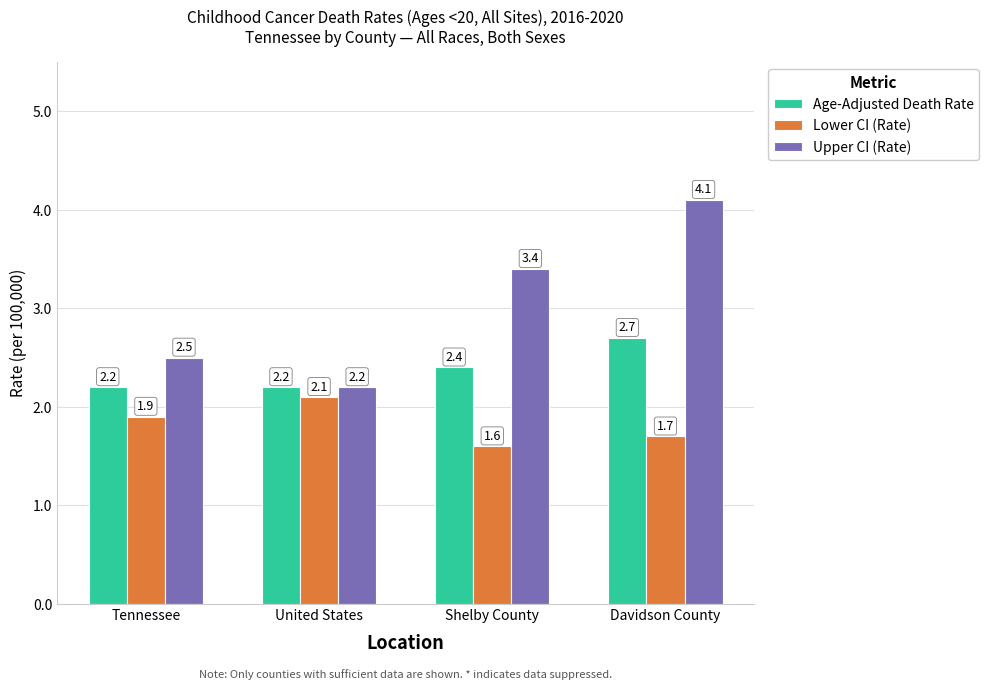

Reading right to left, extract all data points from this chart.

Age-Adjusted Death Rate: Davidson County=2.7	Shelby County=2.4	United States=2.2	Tennessee=2.2
Lower CI (Rate): Davidson County=1.7	Shelby County=1.6	United States=2.1	Tennessee=1.9
Upper CI (Rate): Davidson County=4.1	Shelby County=3.4	United States=2.2	Tennessee=2.5